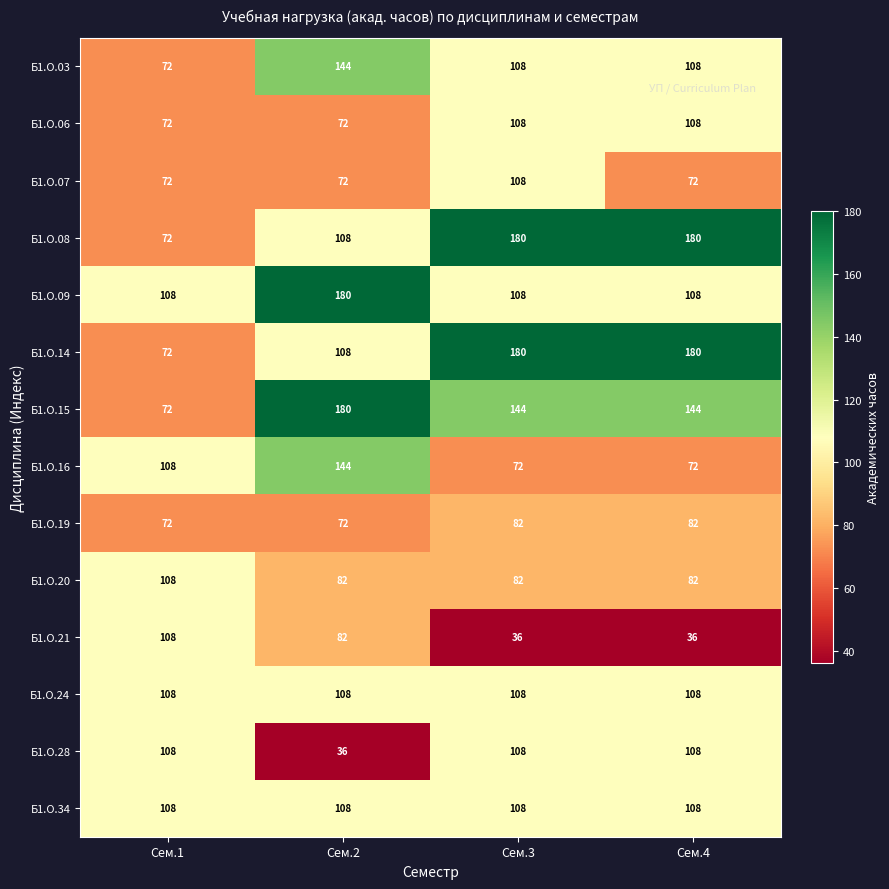

What is the difference between the Б1.О.28 values at Сем.3 and Сем.2?

72